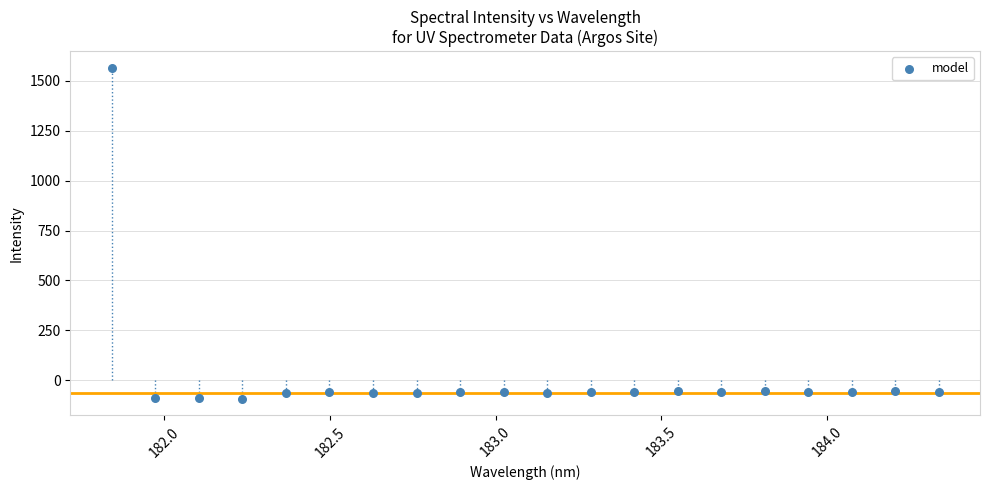

What is the range of X values (max minus min)?

2.5